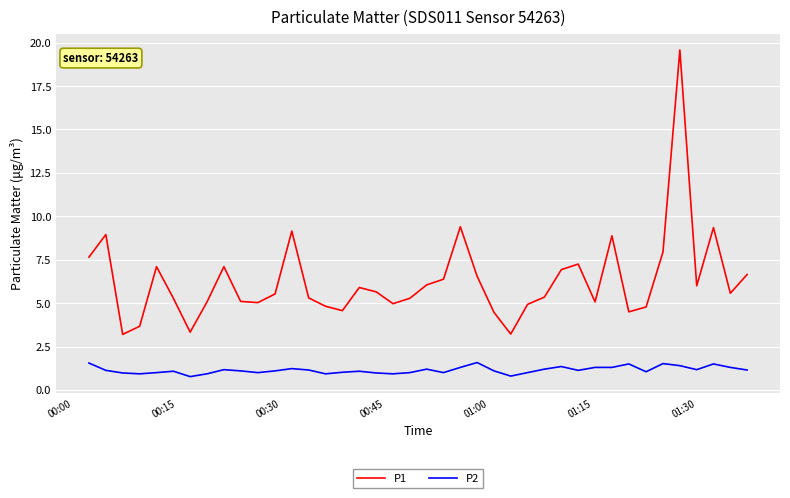

Which series has the largest range (max minus min)?

P1